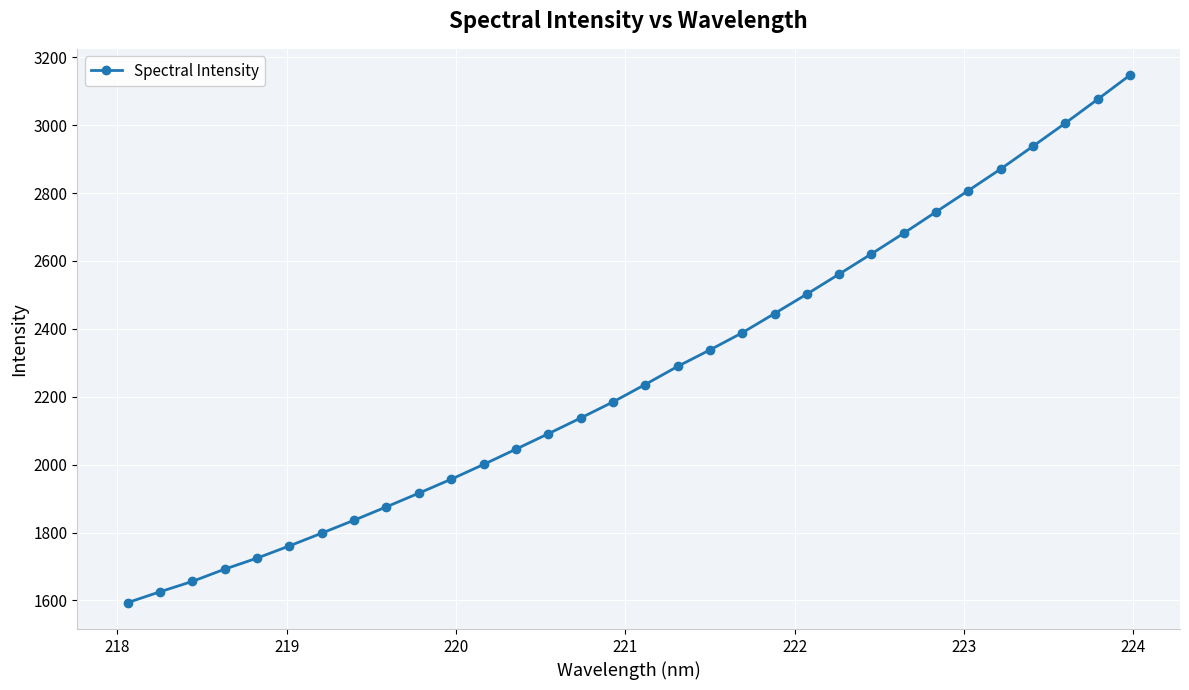

True or false: the data has more than 1 interior local peaks.

False